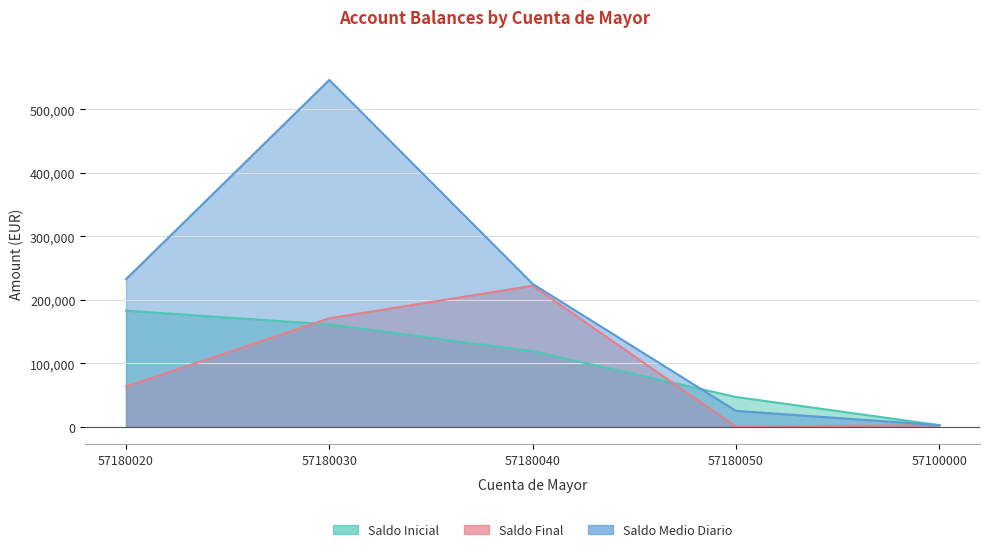

What is the label of the 2nd point from the right?

57180050